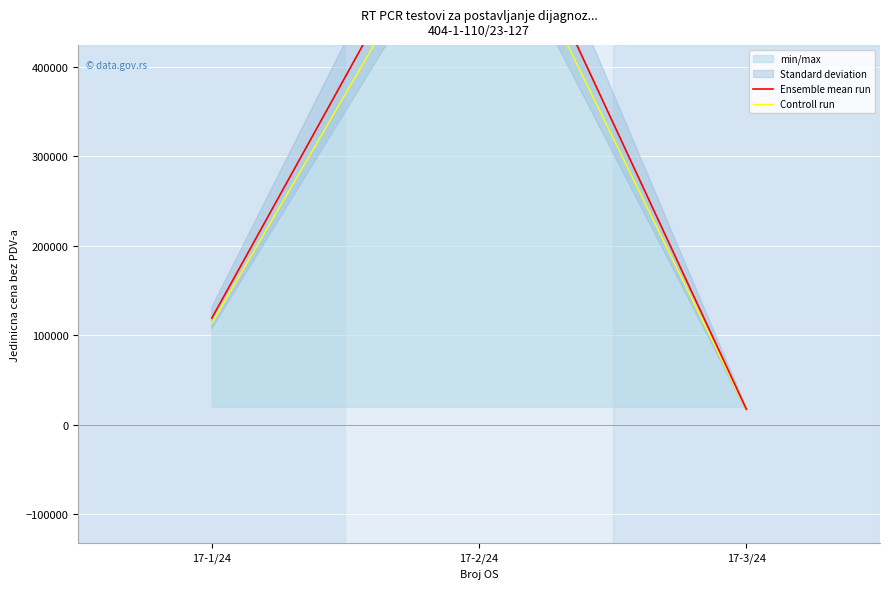

How many data points does each series have?

3